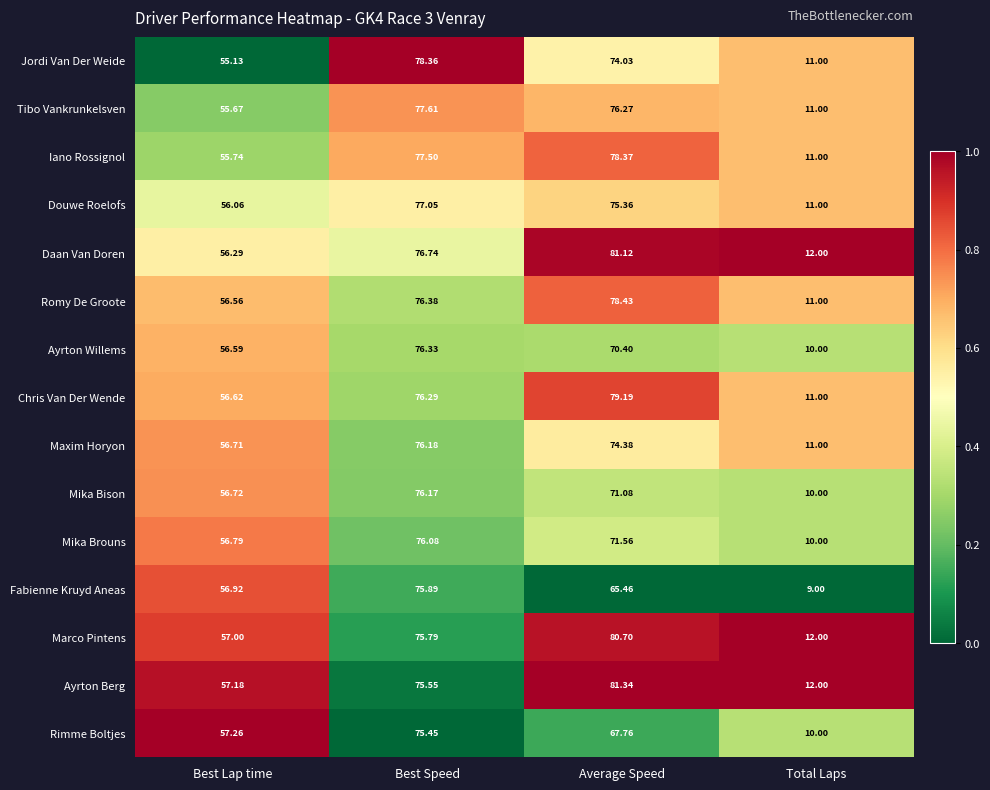

Count the number of categories in the chart.

4